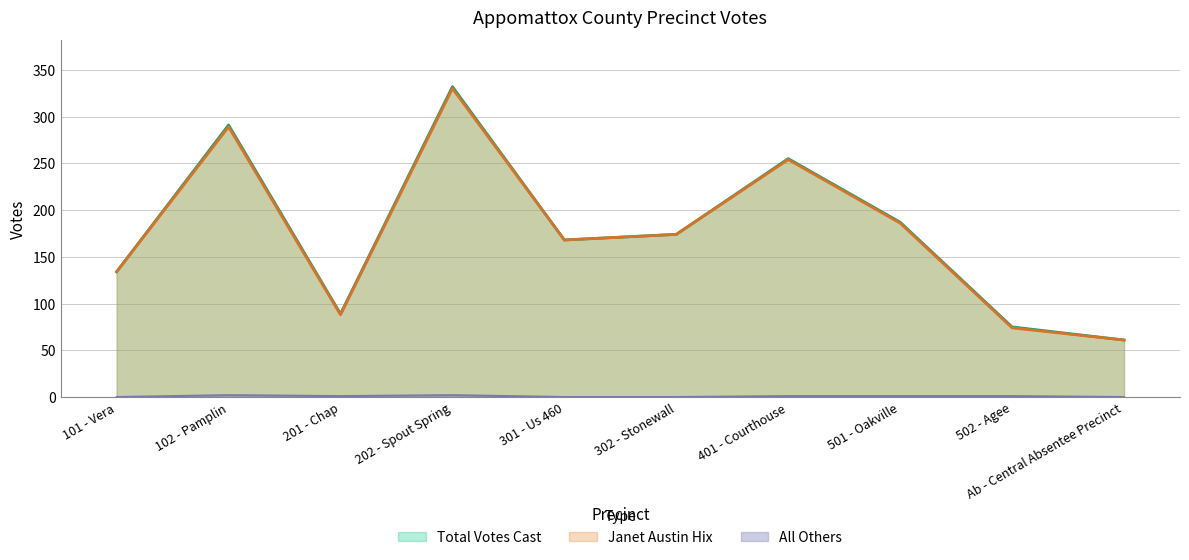

Is it true that All Others equals 0 at 101 - Vera?

True